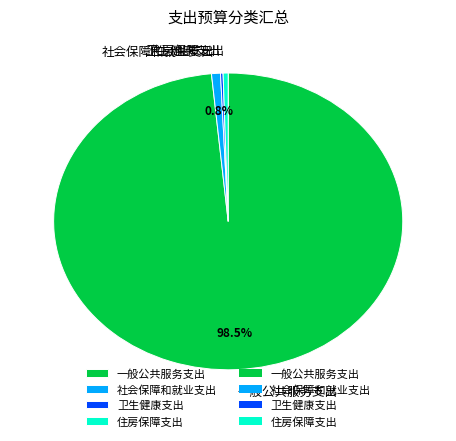

Is it true that 社会保障和就业支出 is 1% of the pie?

True